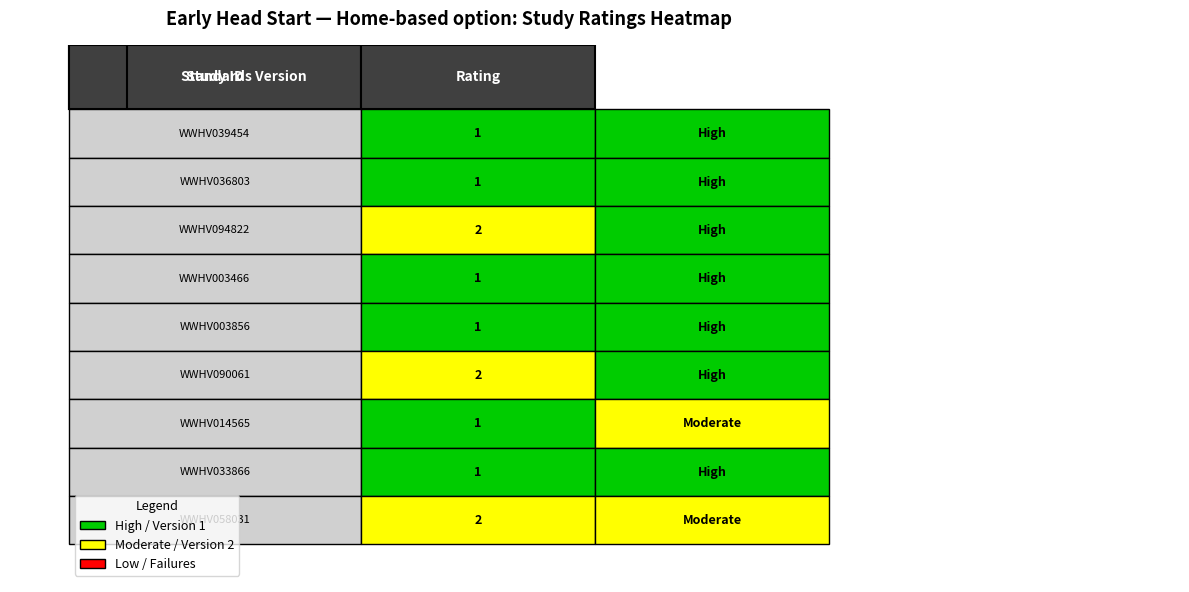

What is the average value?

1